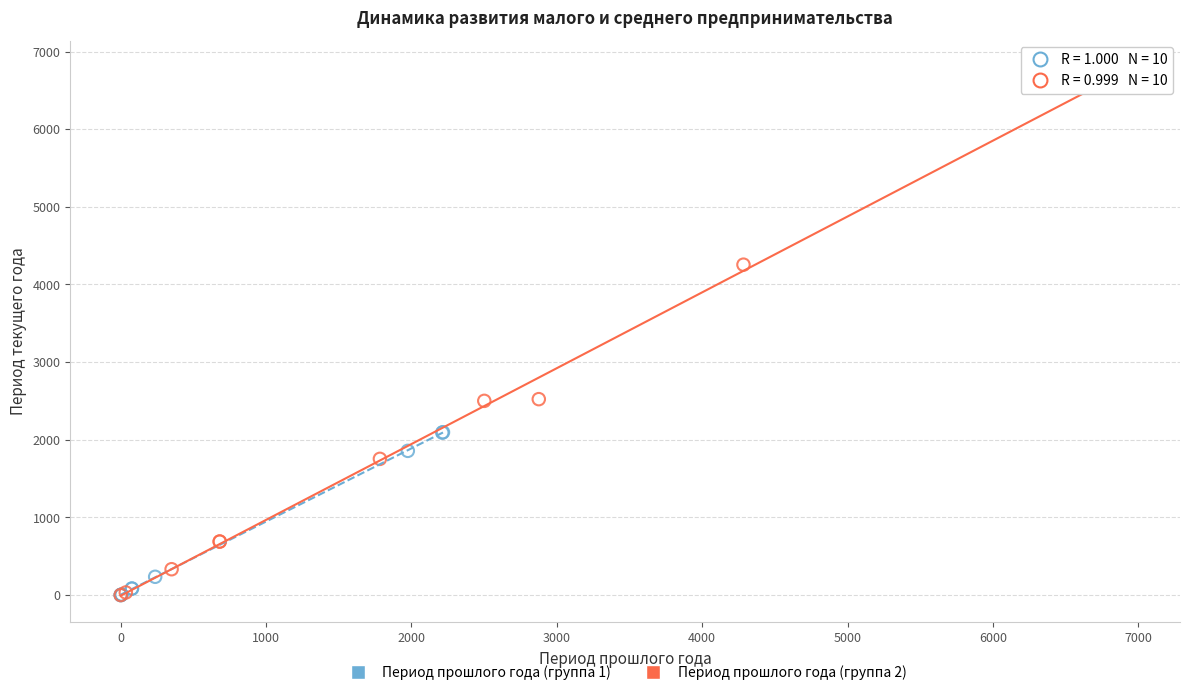

Which series reaches the maximum Y coordinate?

Период прошлого года (группа 2)